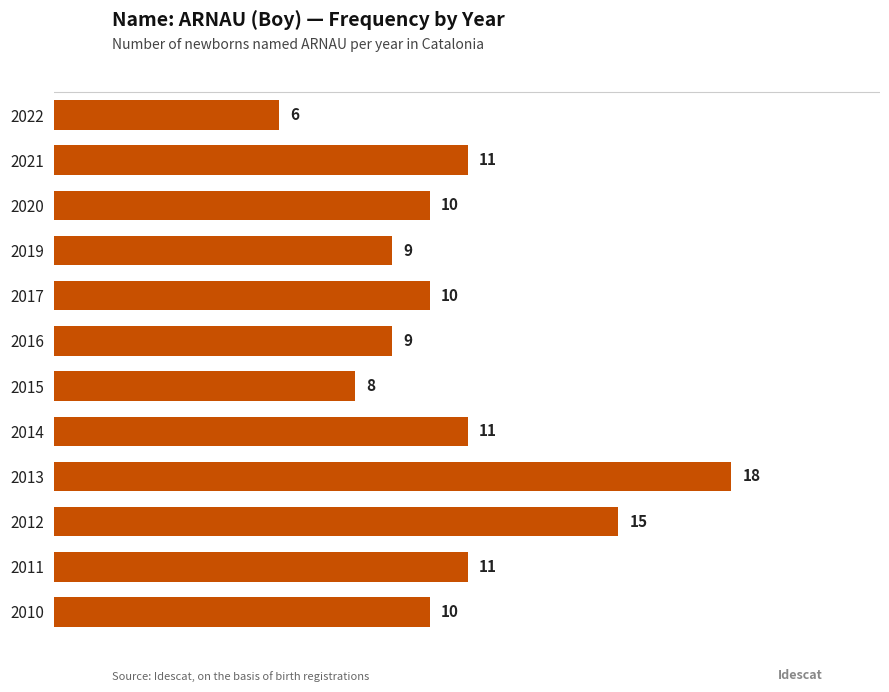

Which has a higher value, 2012 or 2011?

2012